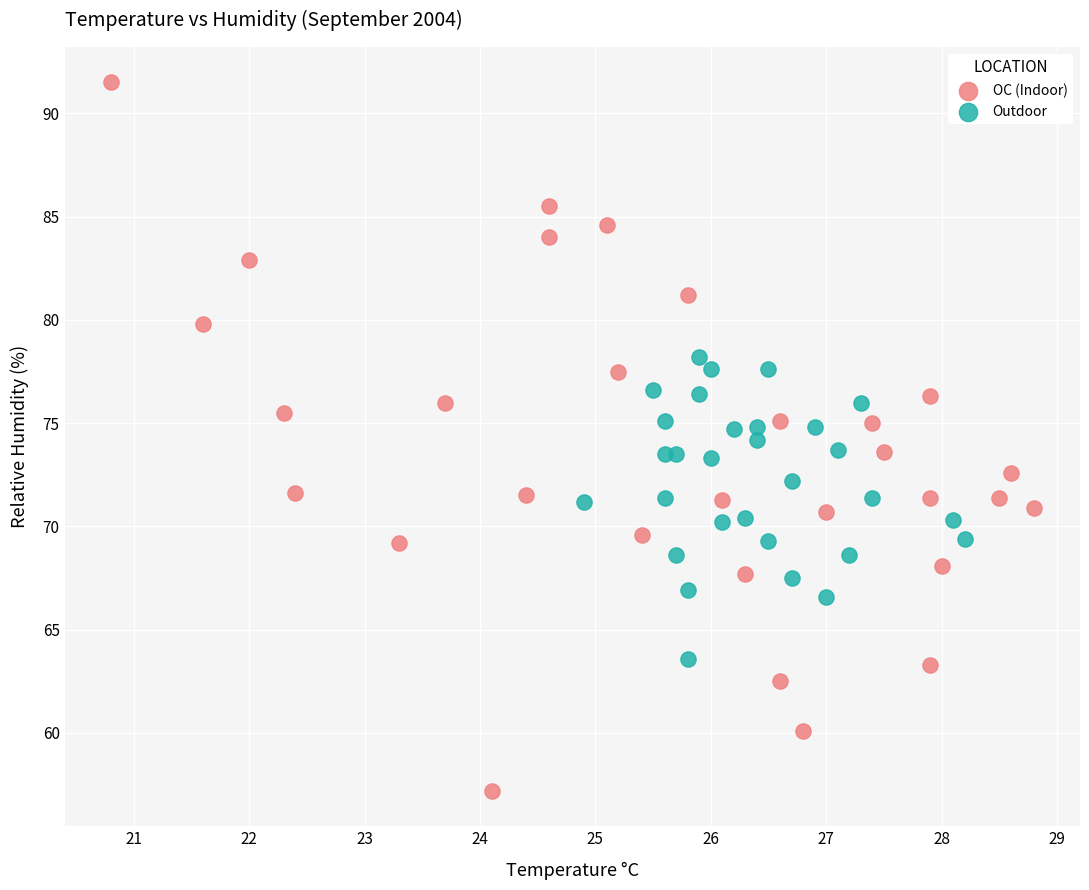

Which series reaches the minimum Y coordinate?

OC (Indoor)